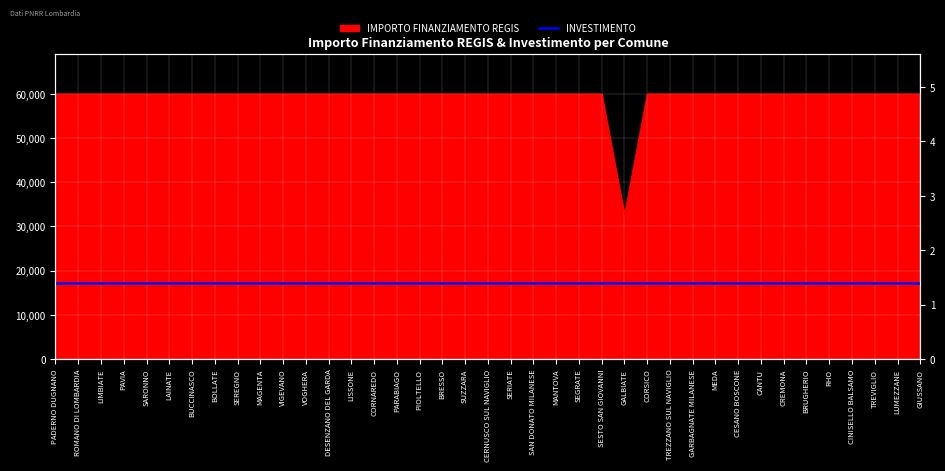

How many lines are shown in the chart?

1